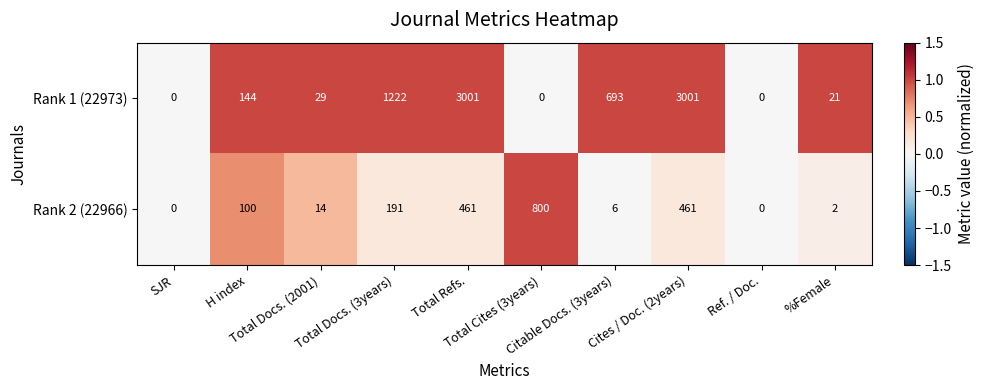

What is the maximum value for Rank 1 (22973)?

3001